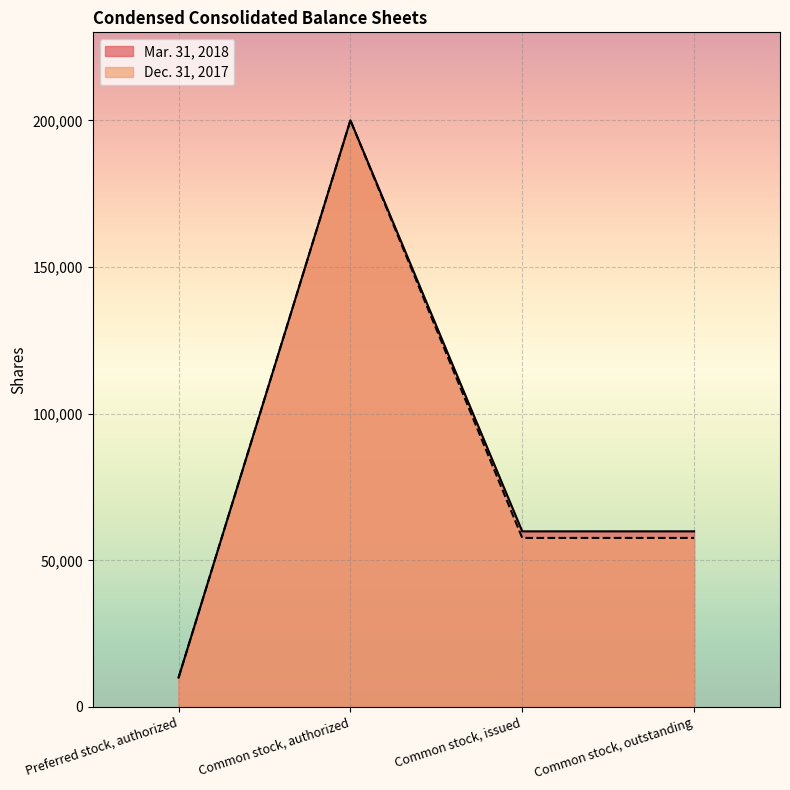

At which category is the sum across all series the highest?

Common stock, authorized